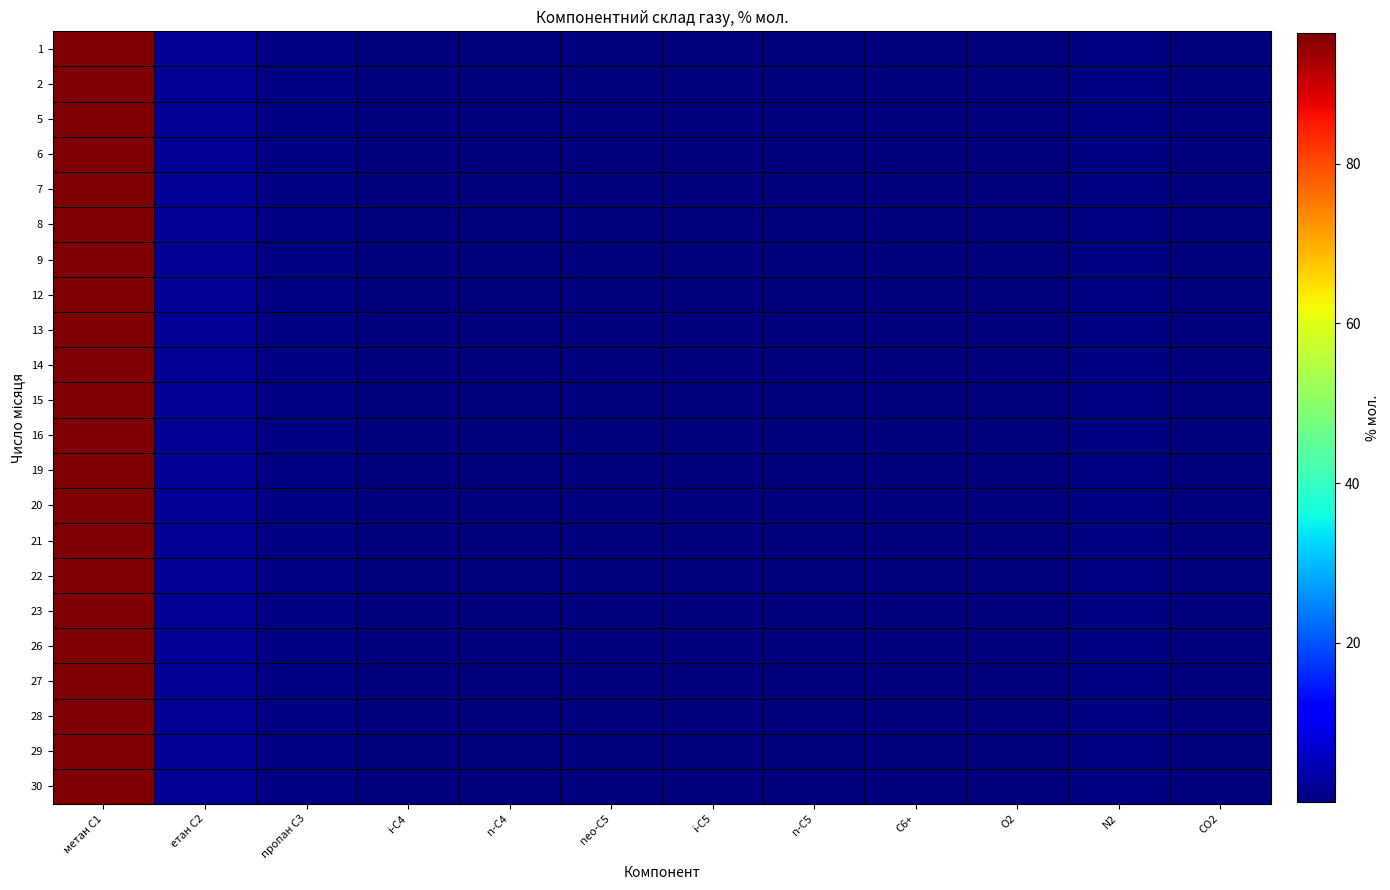

Count the number of categories in the chart.

12